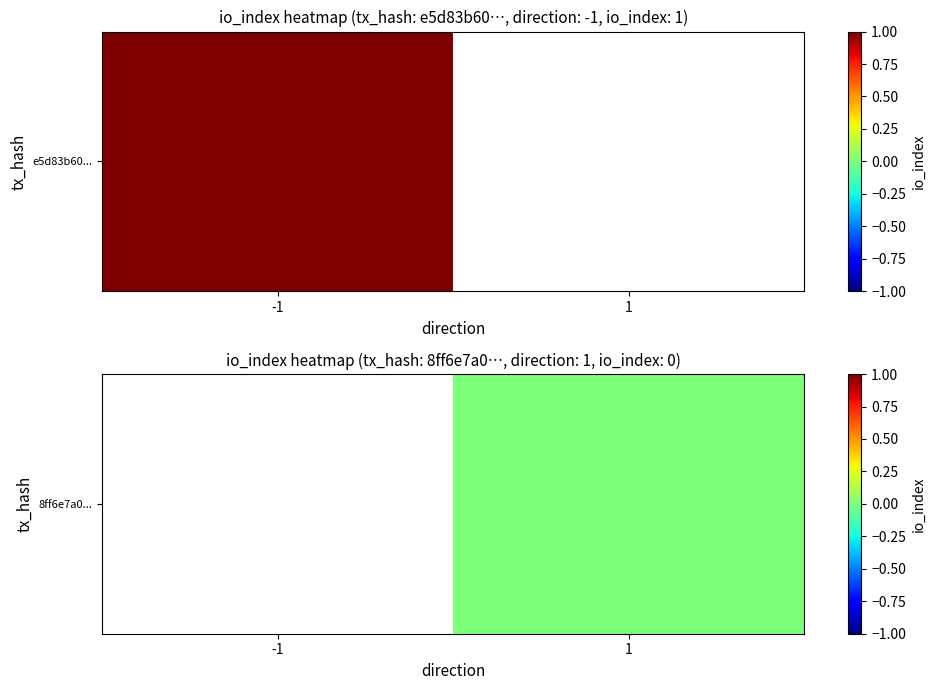

How many series are shown in this chart?

1